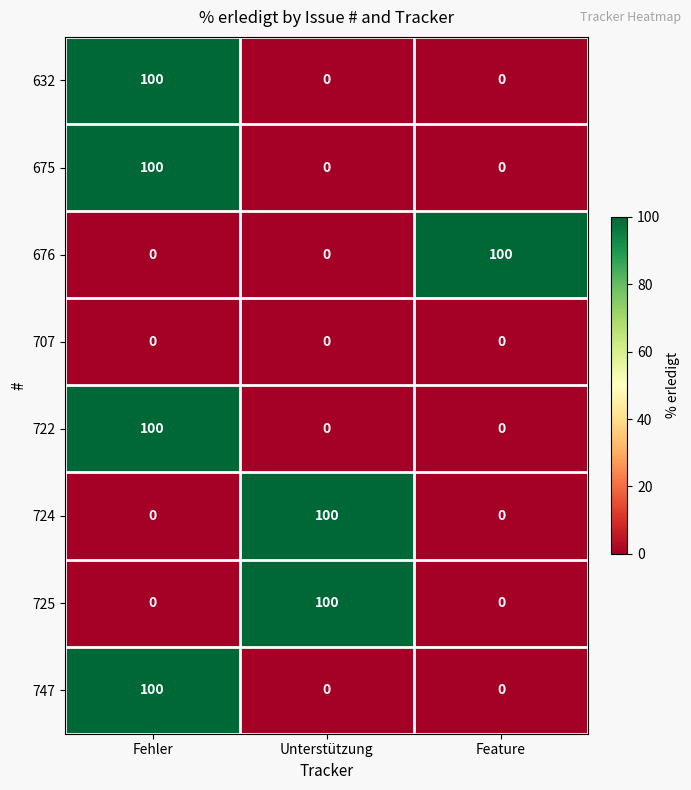

At how many categories does at least one series exceed 88?

3